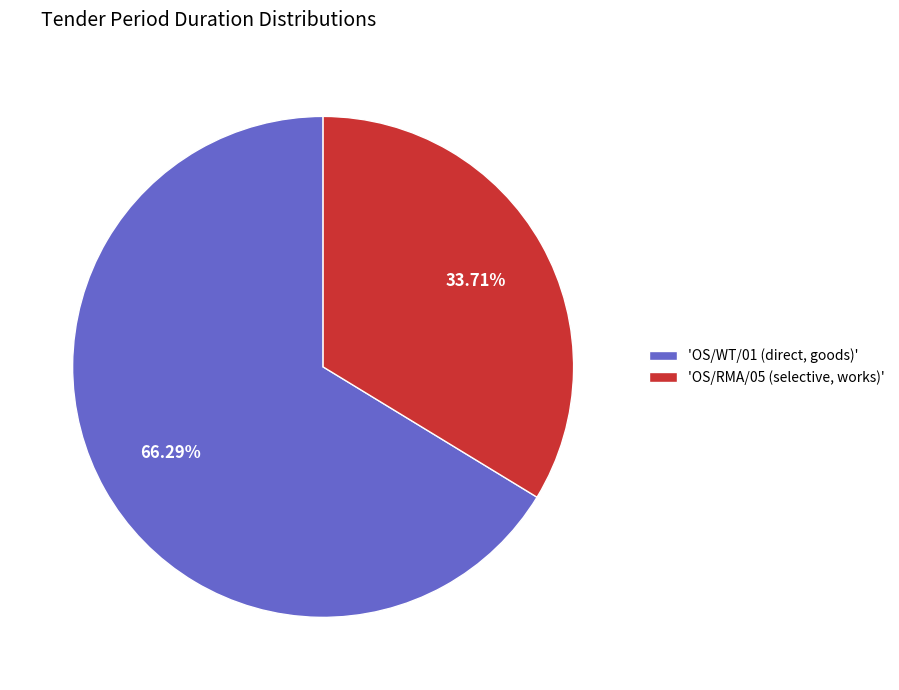

Rank the categories by value from highest to lowest.

'OS/WT/01 (direct, goods)', 'OS/RMA/05 (selective, works)'